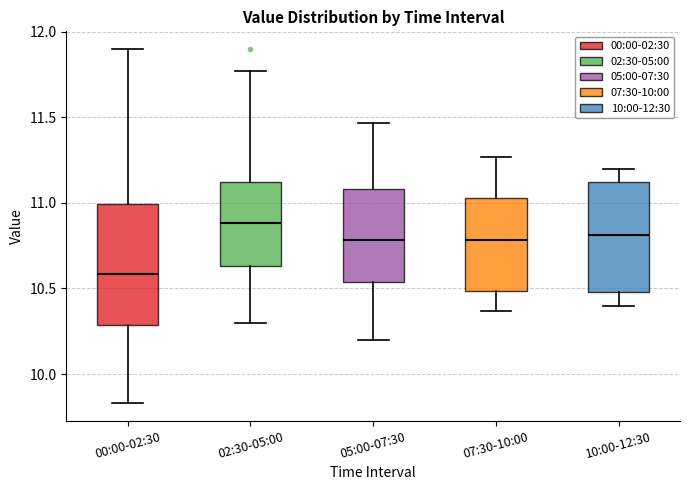

Which box has the highest median line?

02:30-05:00